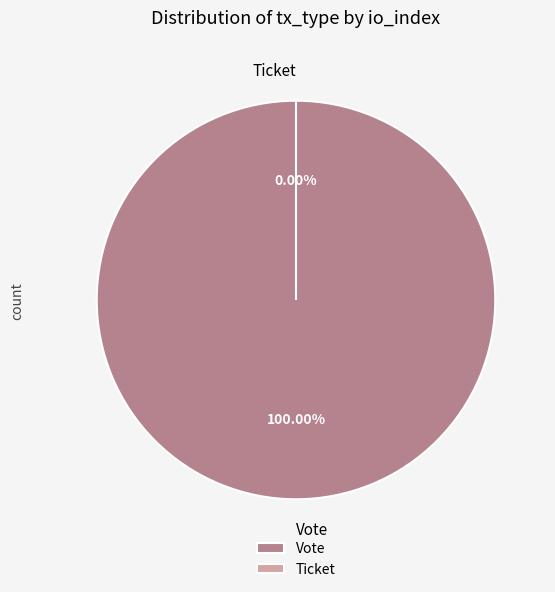

Does Ticket (io_index=0) account for over 50% of the chart?

No